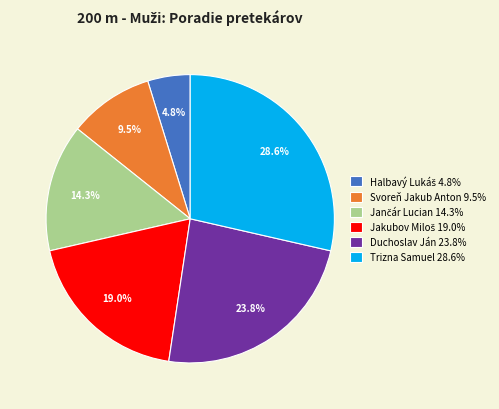

To the nearest percent, what is the average slice percentage?

17%